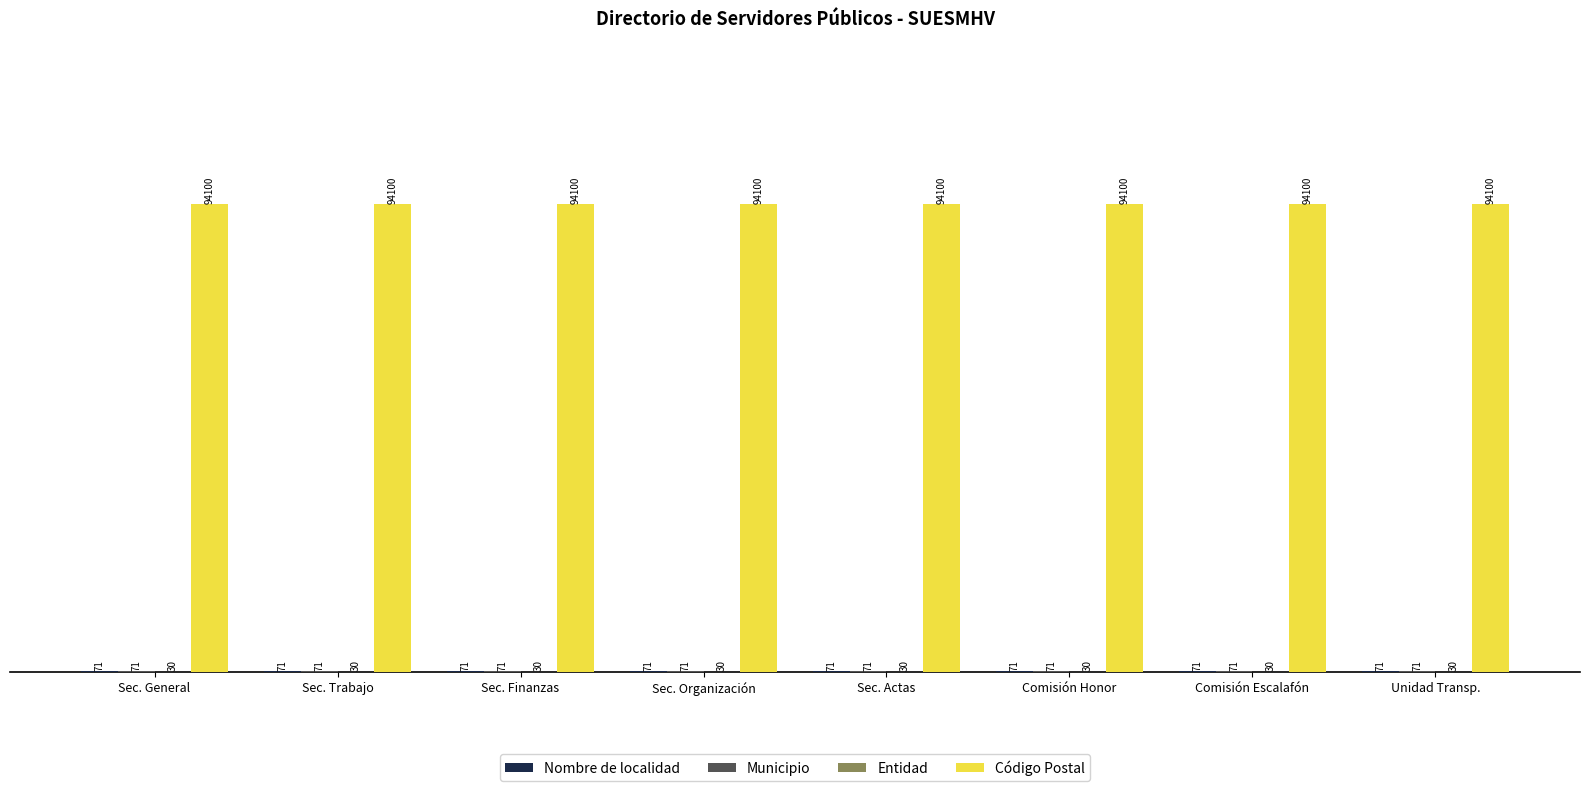

The Código Postal series shows 94100 at Sec. Finanzas. True or false?

True